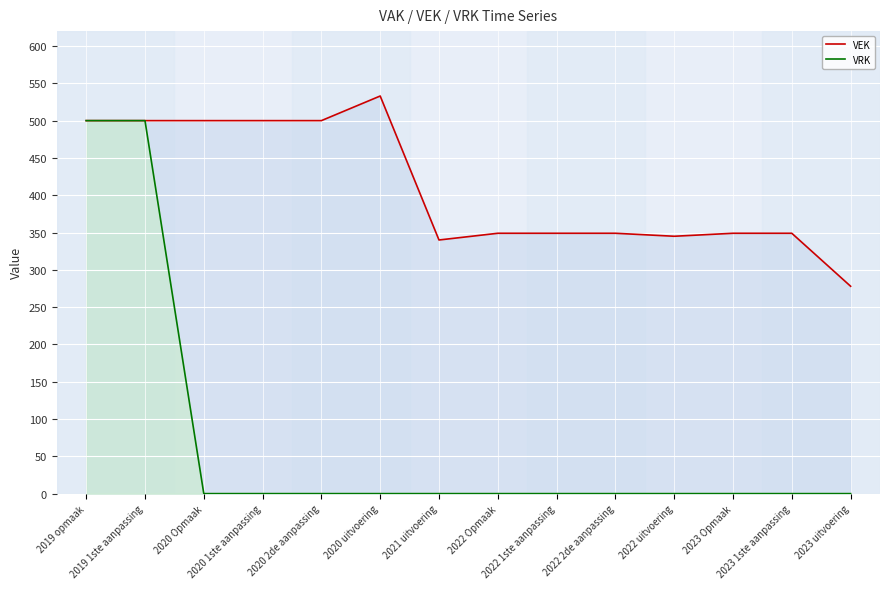

True or false: VRK and VEK cross at least once.

False